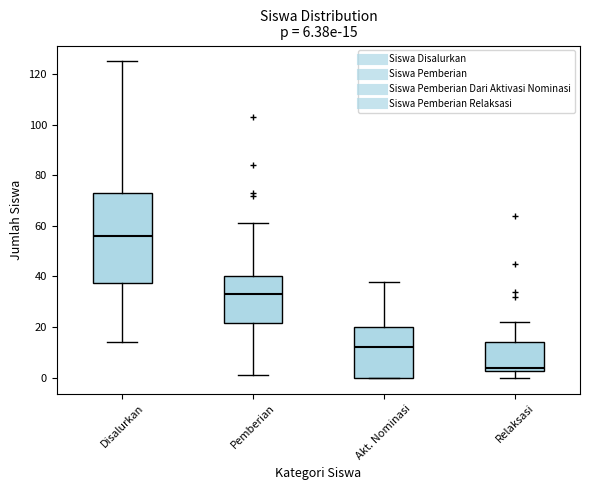

Which box has the lowest median line?

Relaksasi